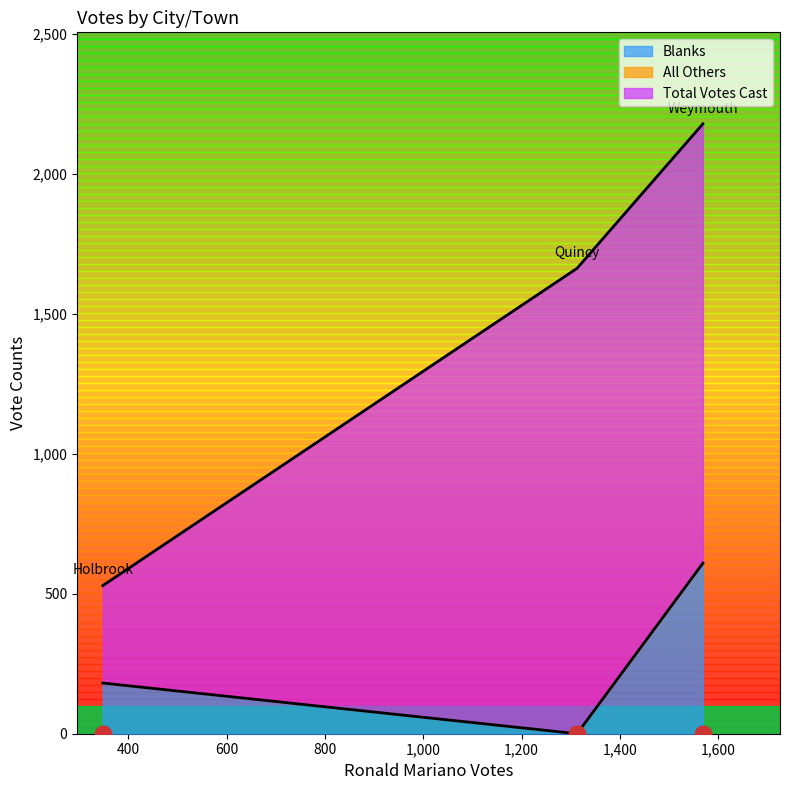

At which category is the sum across all series the highest?

Weymouth